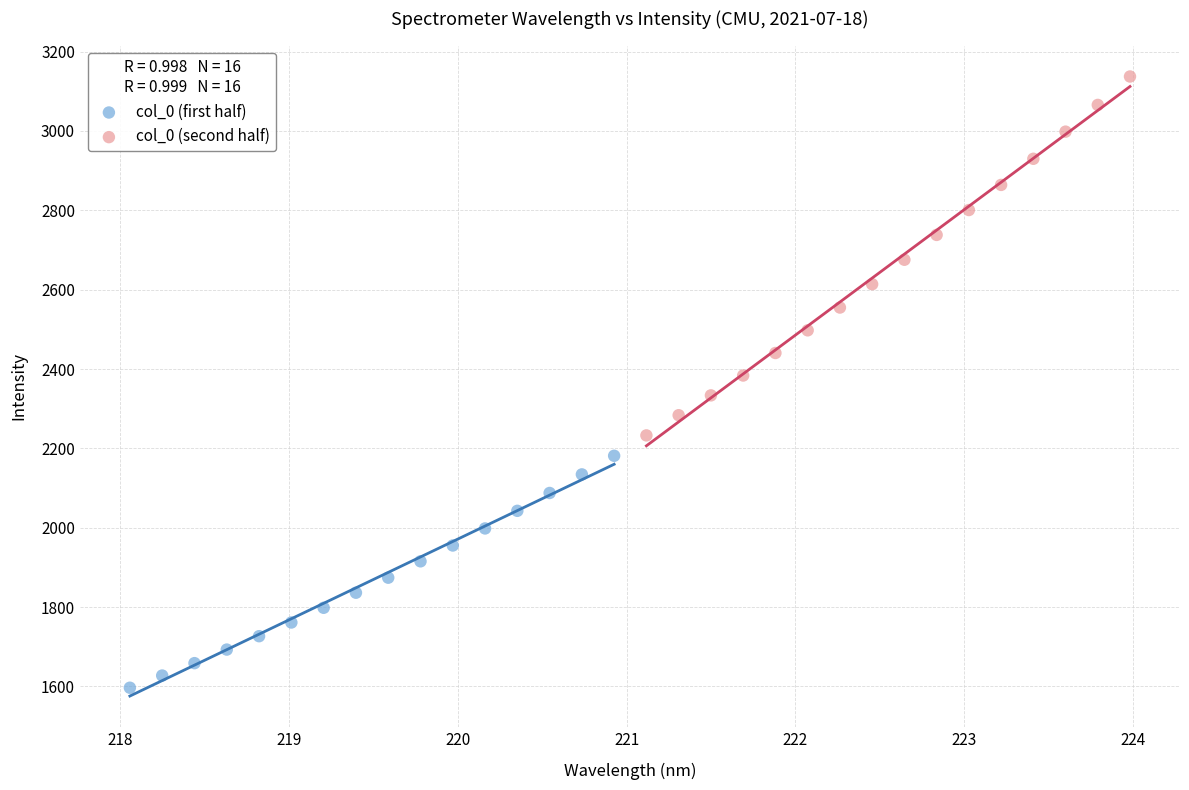

What are all the series names shown in the legend?

col_0 (first half), col_0 (second half)